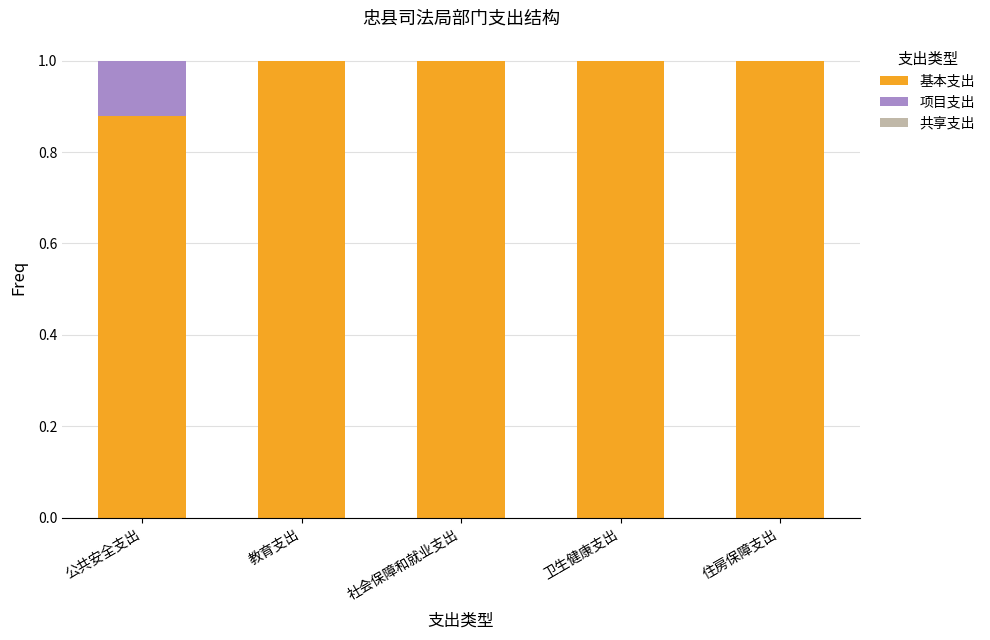

What is the highest value of the 基本支出 series?

1.0